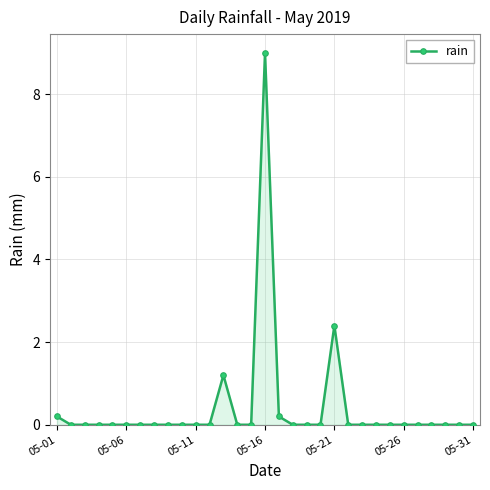

What is the difference between the maximum and minimum values?

9.0